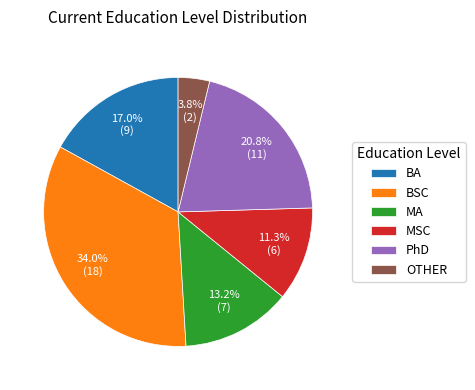

Which has a higher value, OTHER or MSC?

MSC